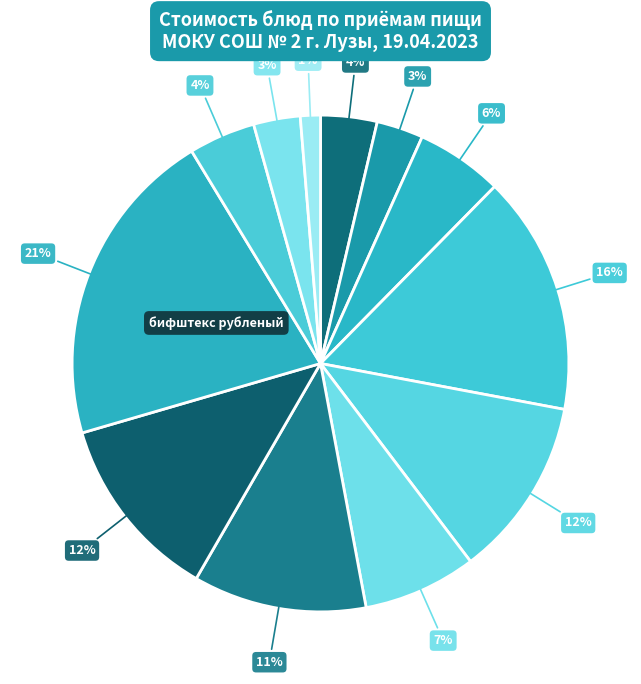

Count the number of slices in the pie.

12